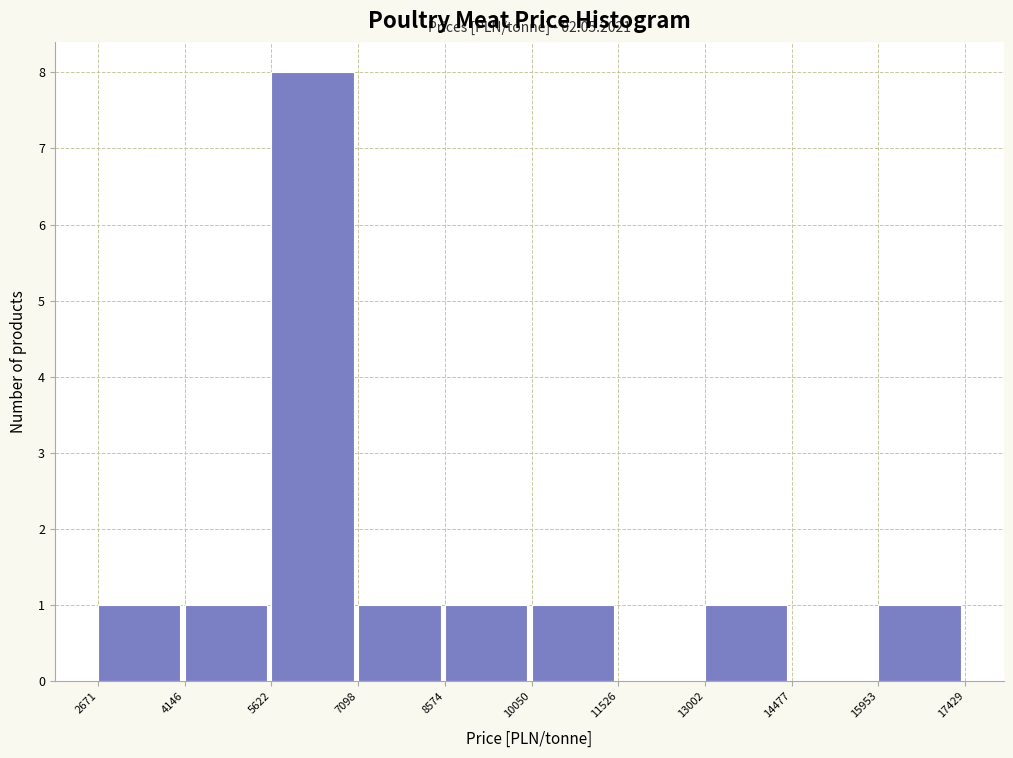

Over which range of the x-axis is the bar tallest?

5622 to 7098